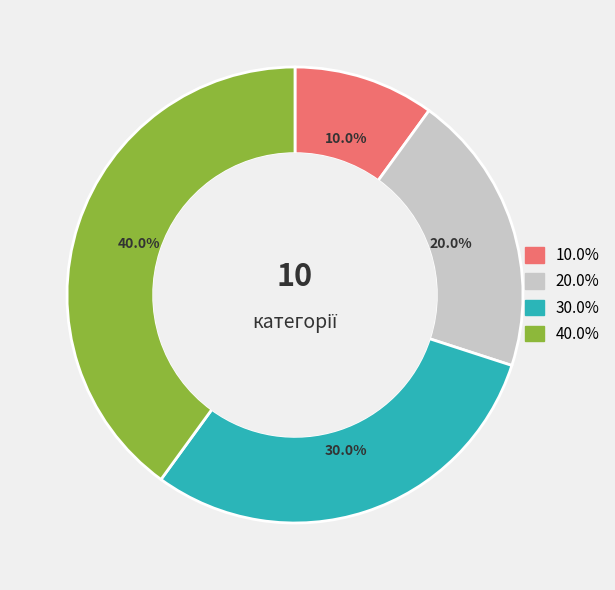

Does any single category account for the majority?

No